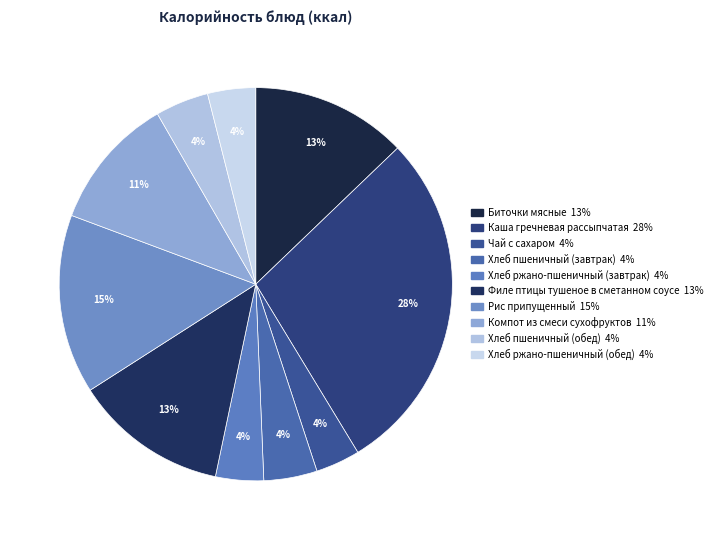

To the nearest percent, what portion does Компот из смеси сухофруктов represent?

11%